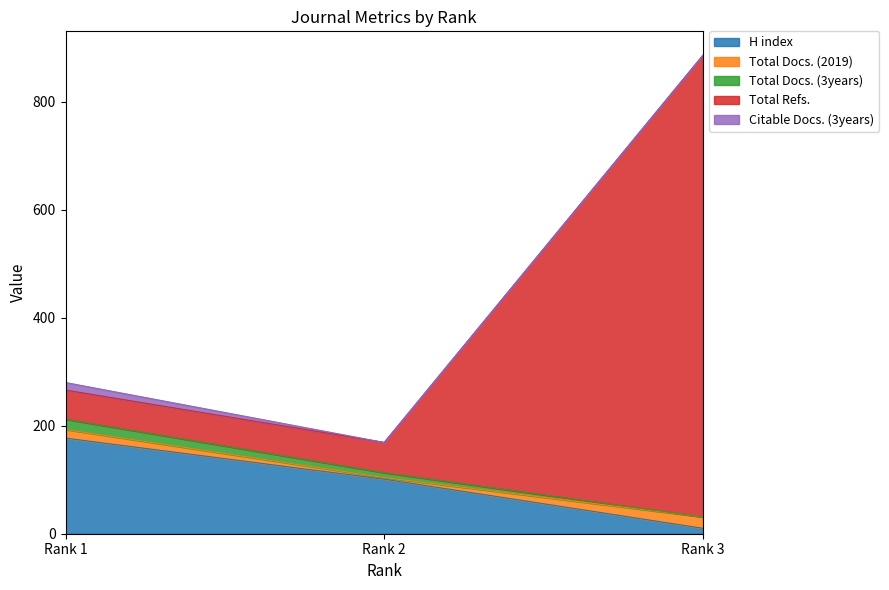

At which category is the sum across all series the highest?

Rank 3